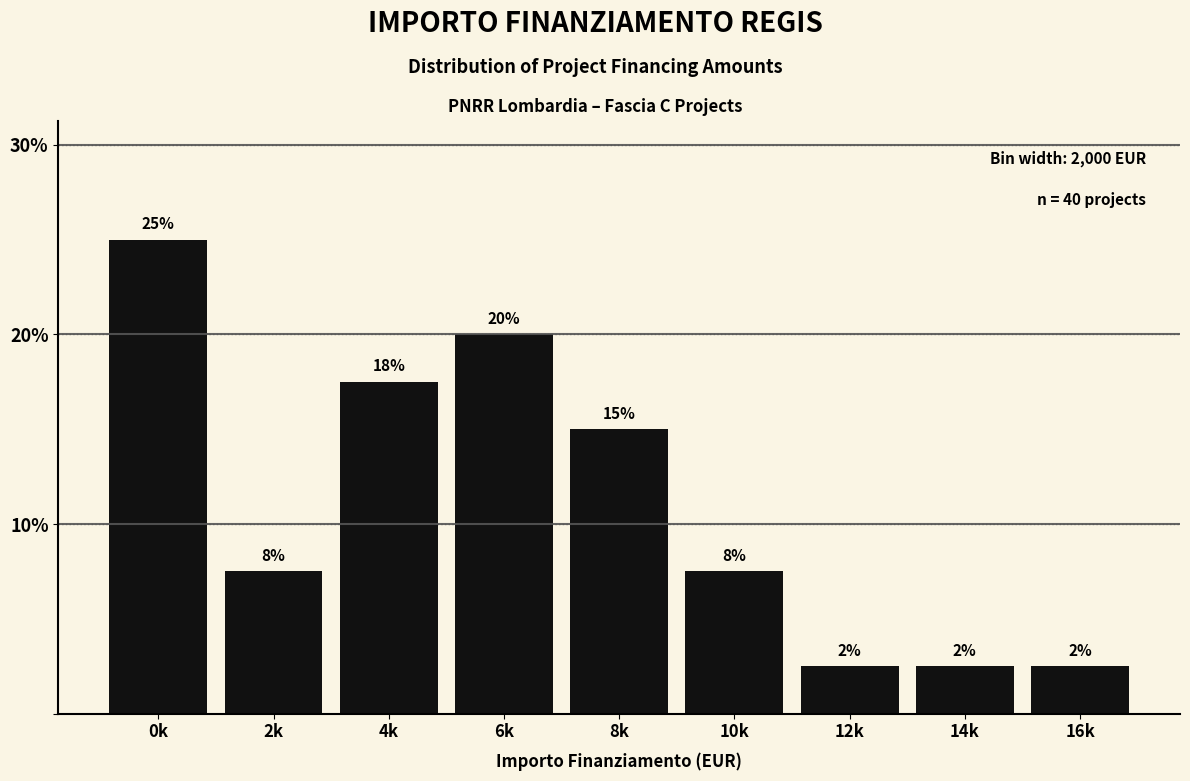

Are the bars horizontal?

No